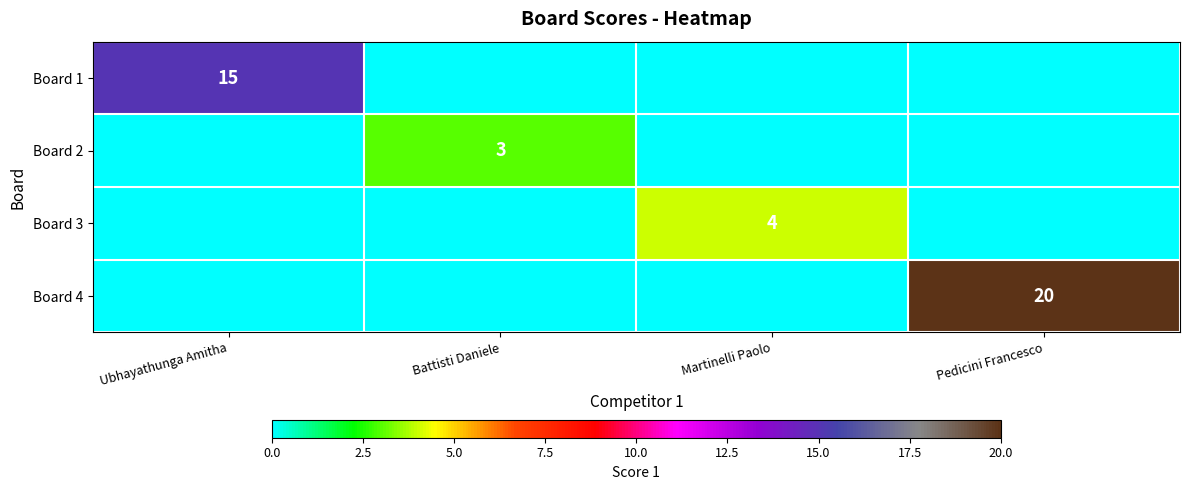

True or false: Board 4 has a value of 20 at Pedicini Francesco.

True